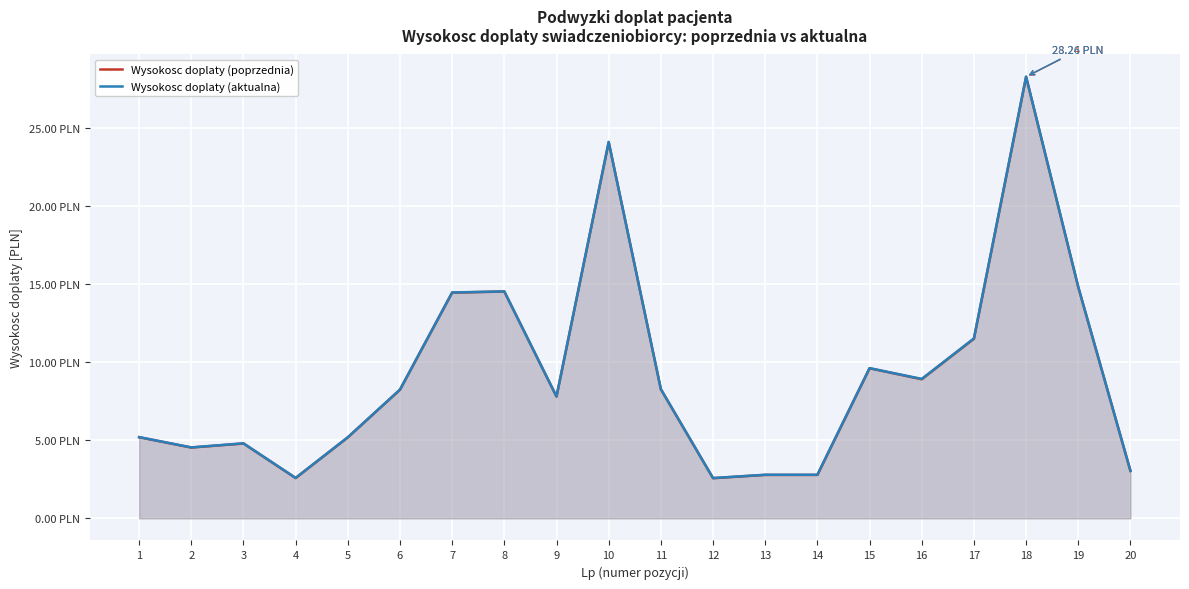

How many lines are shown in the chart?

2